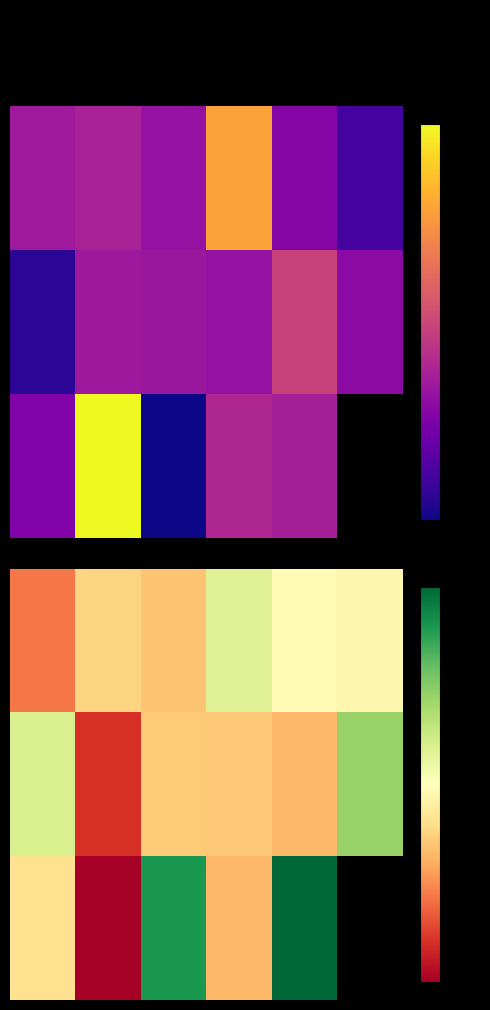

Is it true that 0.0 equals 1.6 at 1?

True